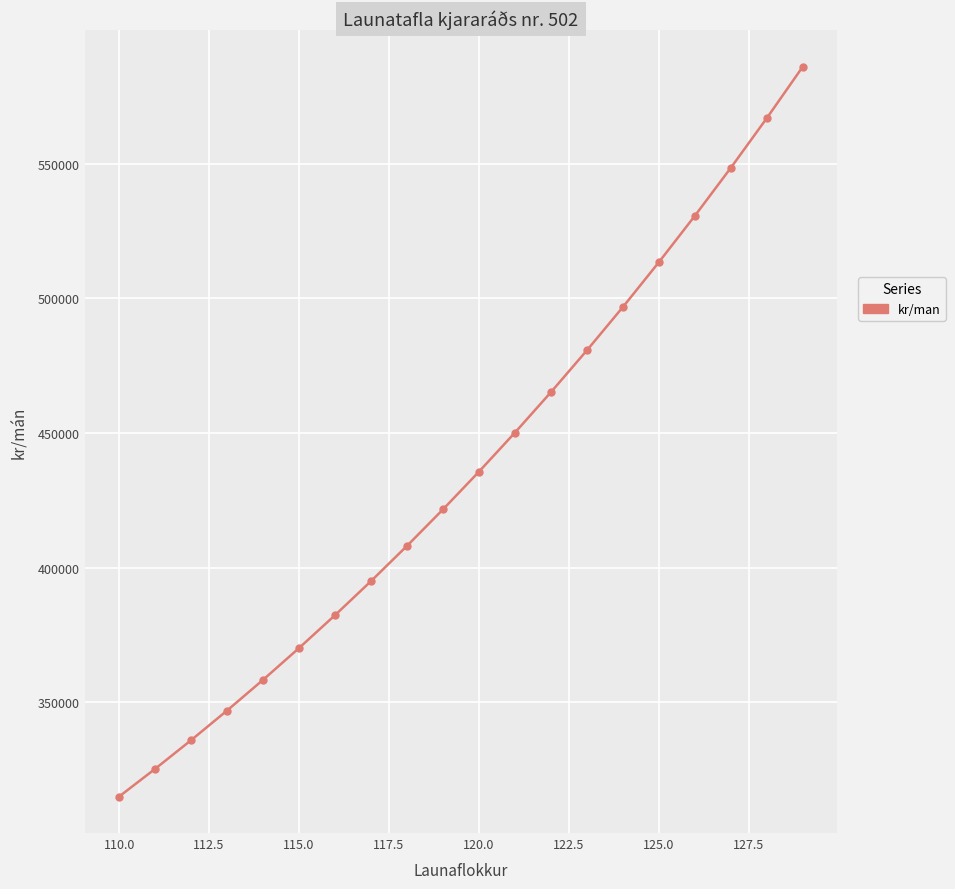

True or false: there are more than 2 points higher than both neighbors.

False